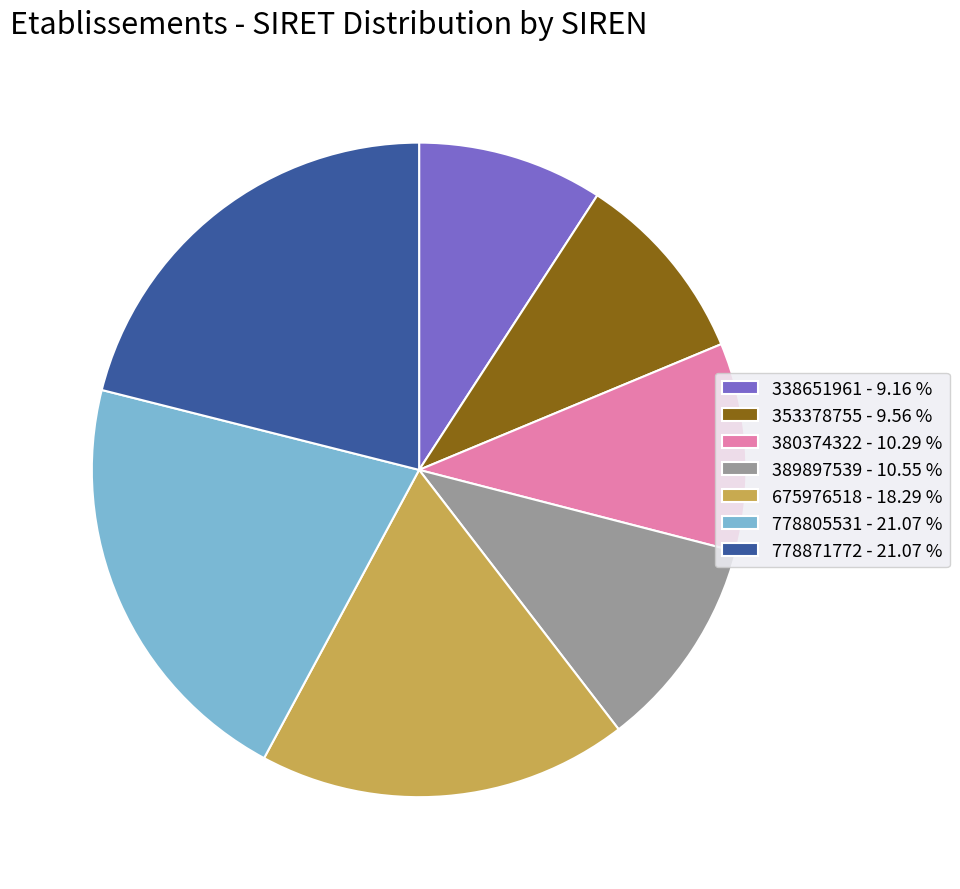

Combined, do 778805531 - 21.07 % and 353378755 - 9.56 % account for over 50%?

No